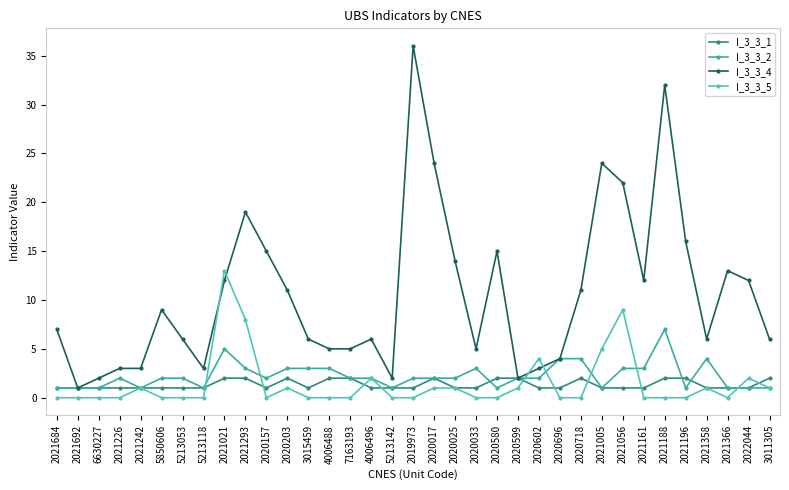

What is the difference between the maximum and second lowest values in the I_3_3_4 series?

34